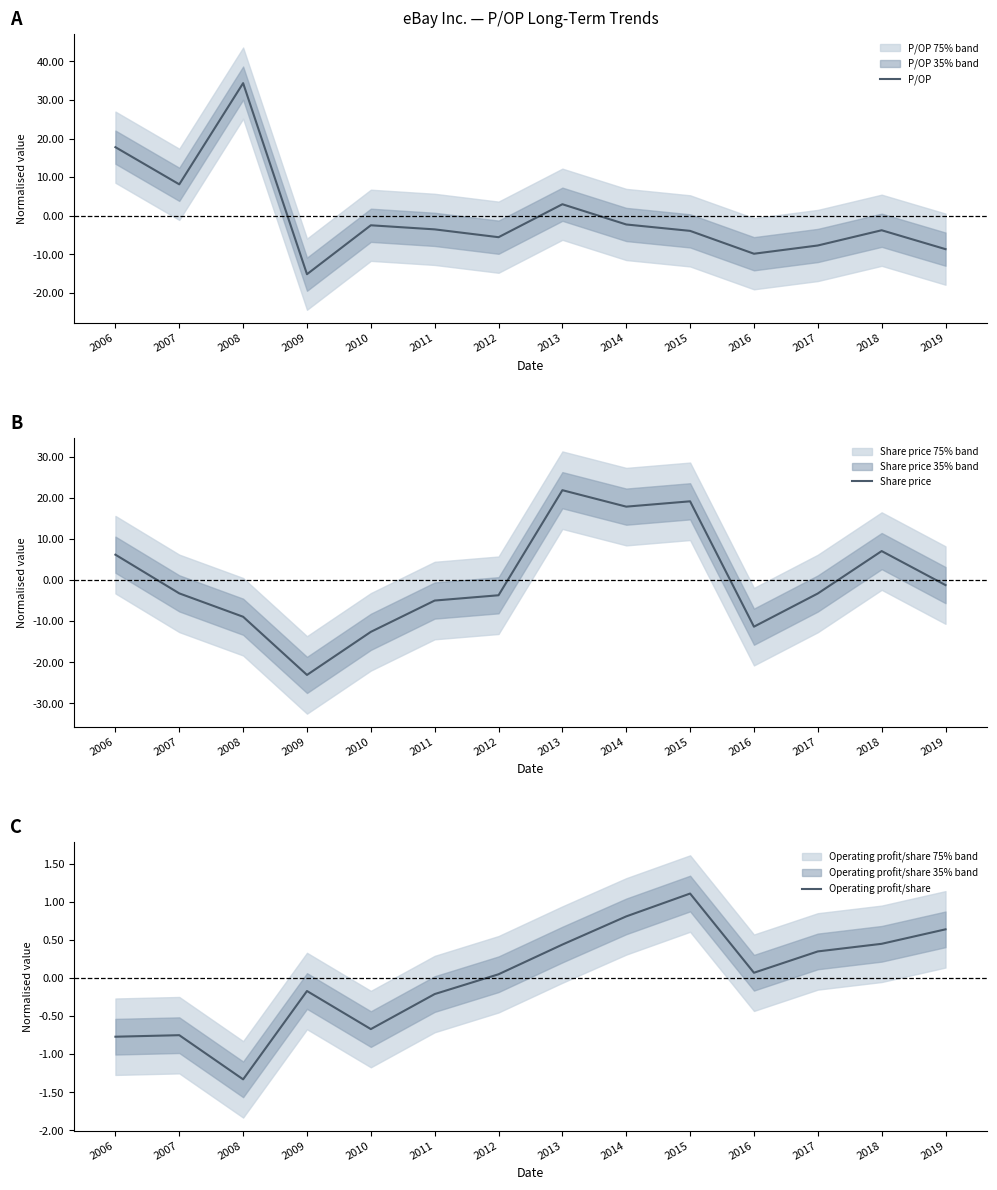

What is the greatest value displayed?

34.4